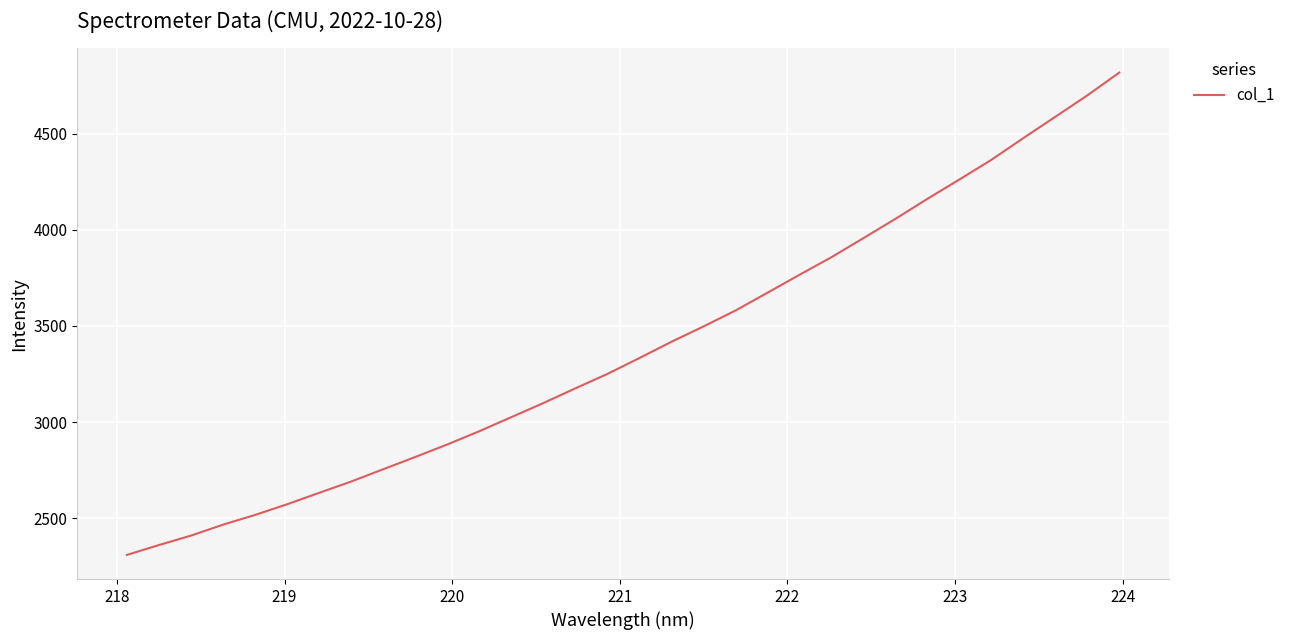

True or false: the data has more than 0 interior local peaks.

False